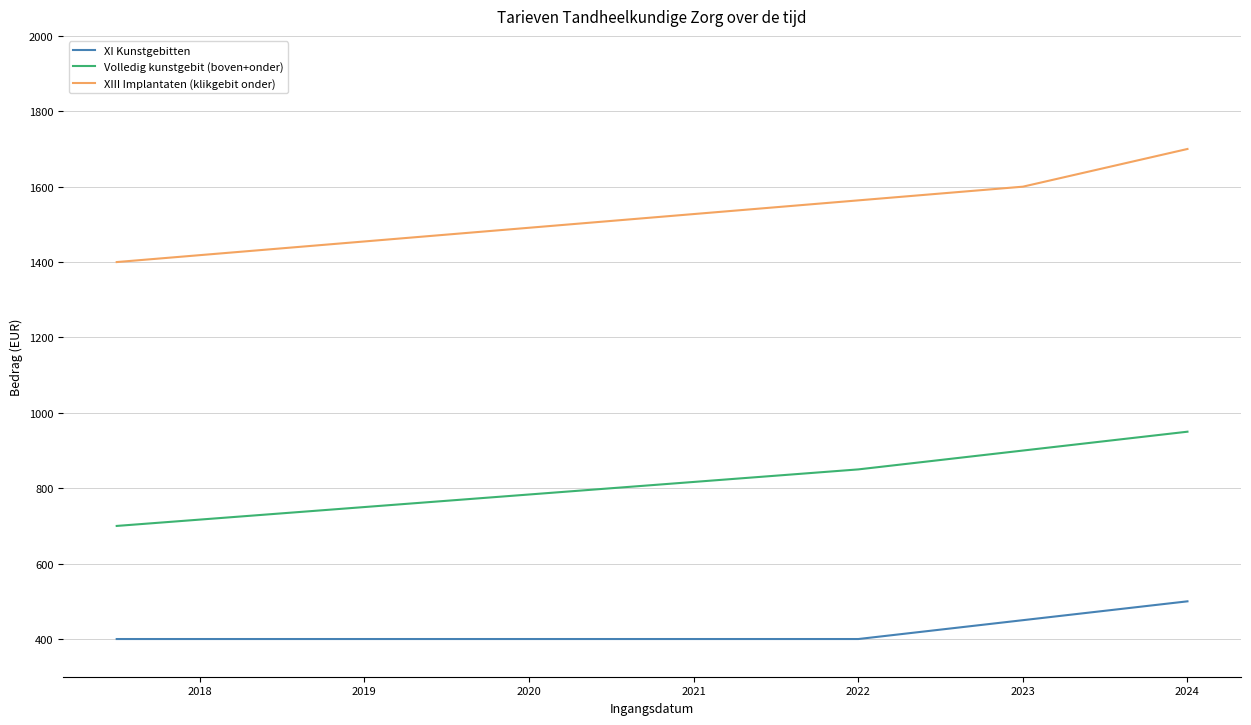

At which label is Volledig kunstgebit (boven+onder) closest to 825?

2022